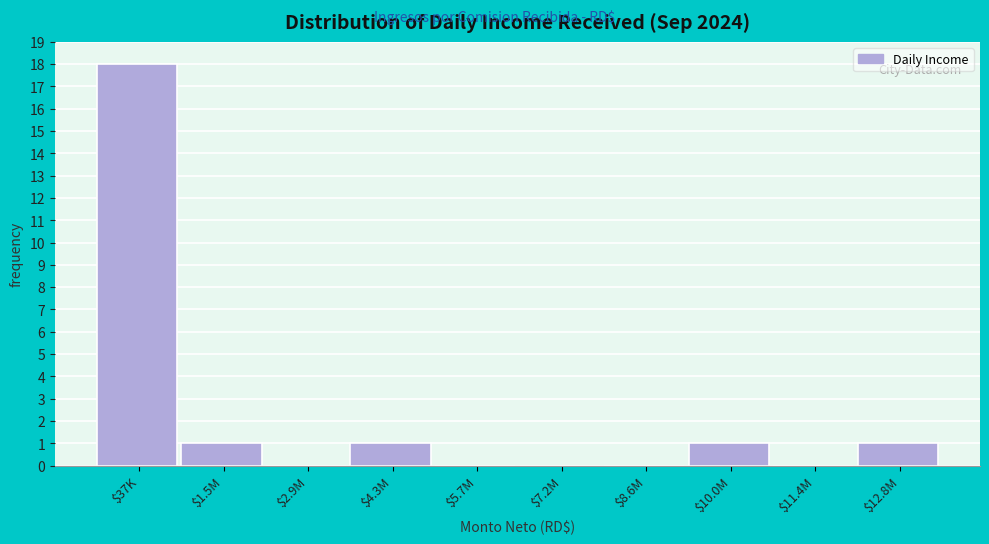

Which label corresponds to the largest value in the chart?

$37K